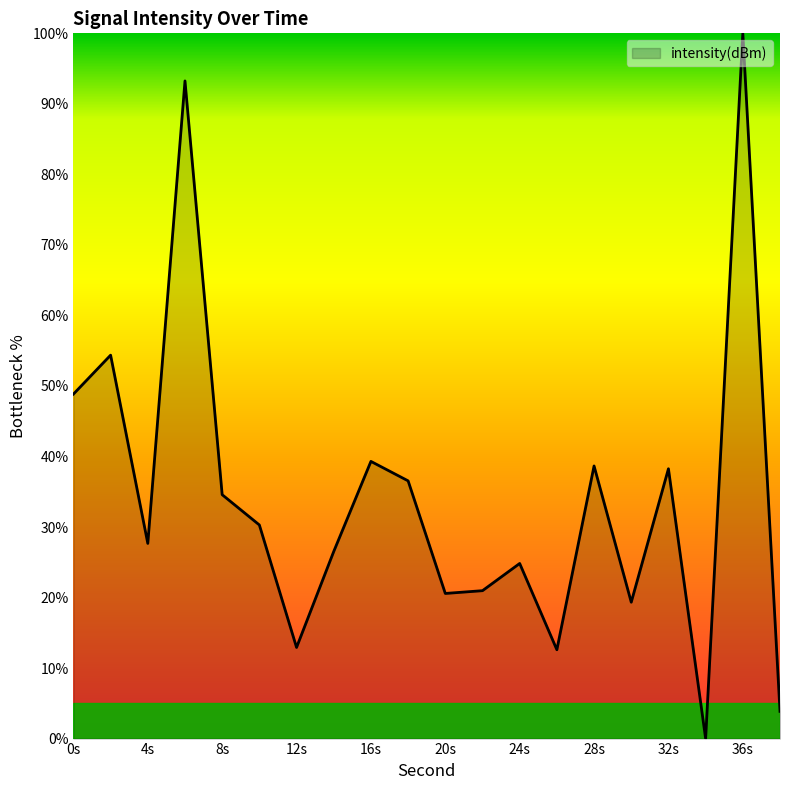

What is the maximum value shown in the chart?

100.0